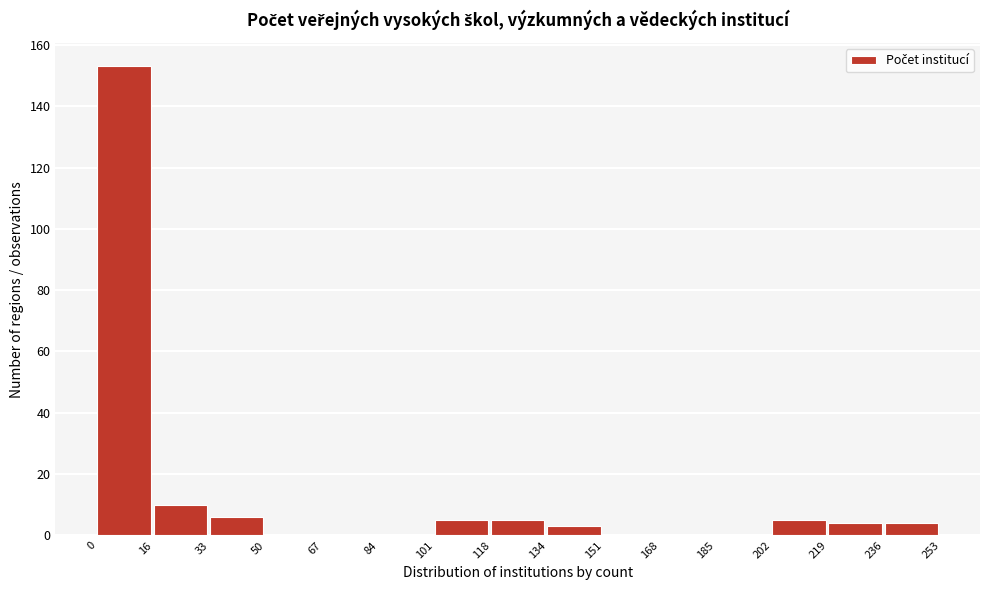

How tall is the bar that spans 118 to 134 on the x-axis? The values are not printed on the chart, so give them approximately, as read against the axis.

6